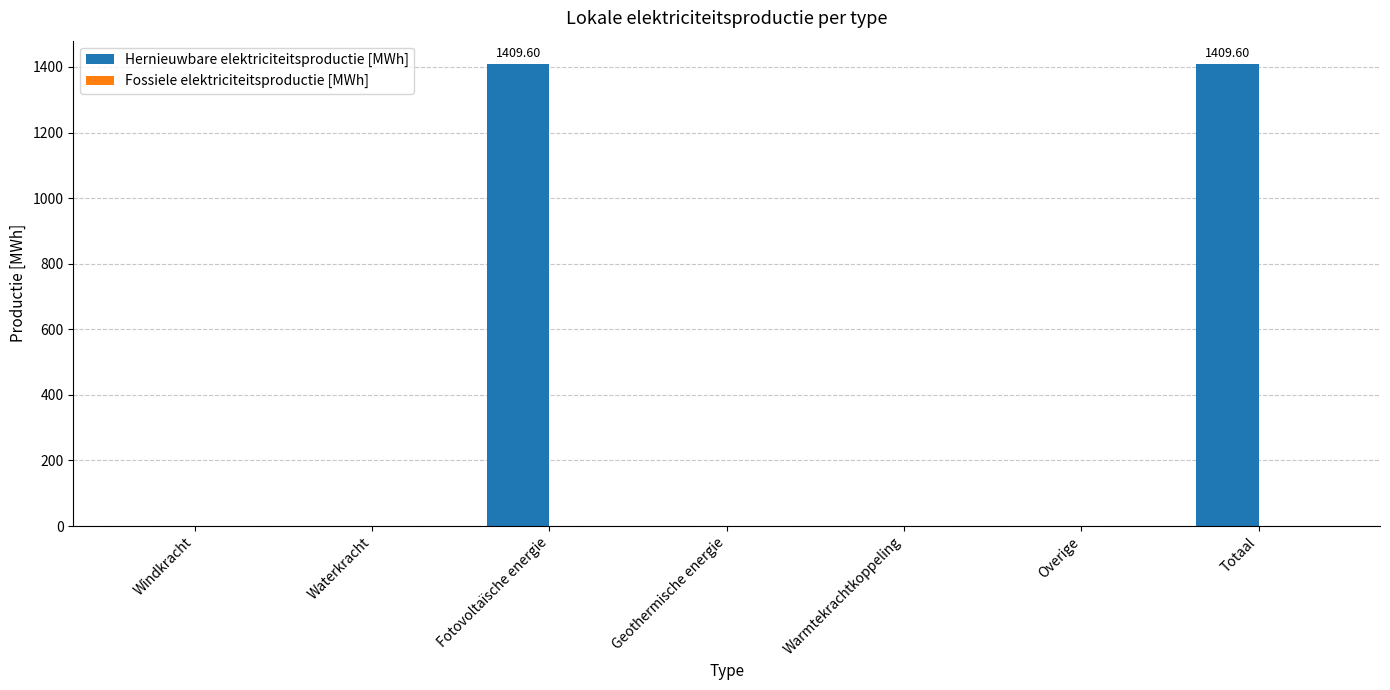

What is the sum of all values?

2819.2